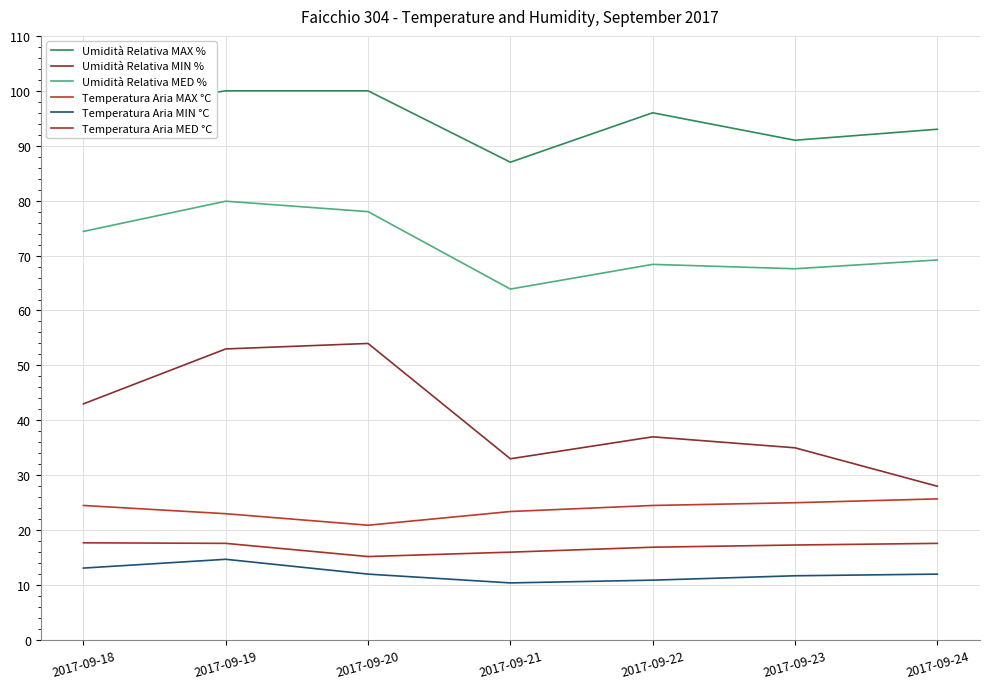

Reading left to right, list all the values displayed in this chart.

Umidità Relativa MAX %: 2017-09-18=96.0	2017-09-19=100.0	2017-09-20=100.0	2017-09-21=87.0	2017-09-22=96.0	2017-09-23=91.0	2017-09-24=93.0
Umidità Relativa MIN %: 2017-09-18=43.0	2017-09-19=53.0	2017-09-20=54.0	2017-09-21=33.0	2017-09-22=37.0	2017-09-23=35.0	2017-09-24=28.0
Umidità Relativa MED %: 2017-09-18=74.4	2017-09-19=79.9	2017-09-20=78.0	2017-09-21=63.9	2017-09-22=68.4	2017-09-23=67.6	2017-09-24=69.2
Temperatura Aria MAX °C: 2017-09-18=24.5	2017-09-19=23.0	2017-09-20=20.9	2017-09-21=23.4	2017-09-22=24.5	2017-09-23=25.0	2017-09-24=25.7
Temperatura Aria MIN °C: 2017-09-18=13.1	2017-09-19=14.7	2017-09-20=12.0	2017-09-21=10.4	2017-09-22=10.9	2017-09-23=11.7	2017-09-24=12.0
Temperatura Aria MED °C: 2017-09-18=17.7	2017-09-19=17.6	2017-09-20=15.2	2017-09-21=16.0	2017-09-22=16.9	2017-09-23=17.3	2017-09-24=17.6